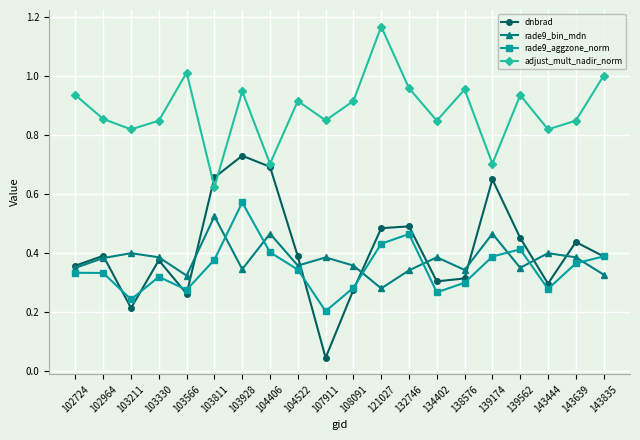

Where is the first local maximum for adjust_mult_nadir_norm?

103566